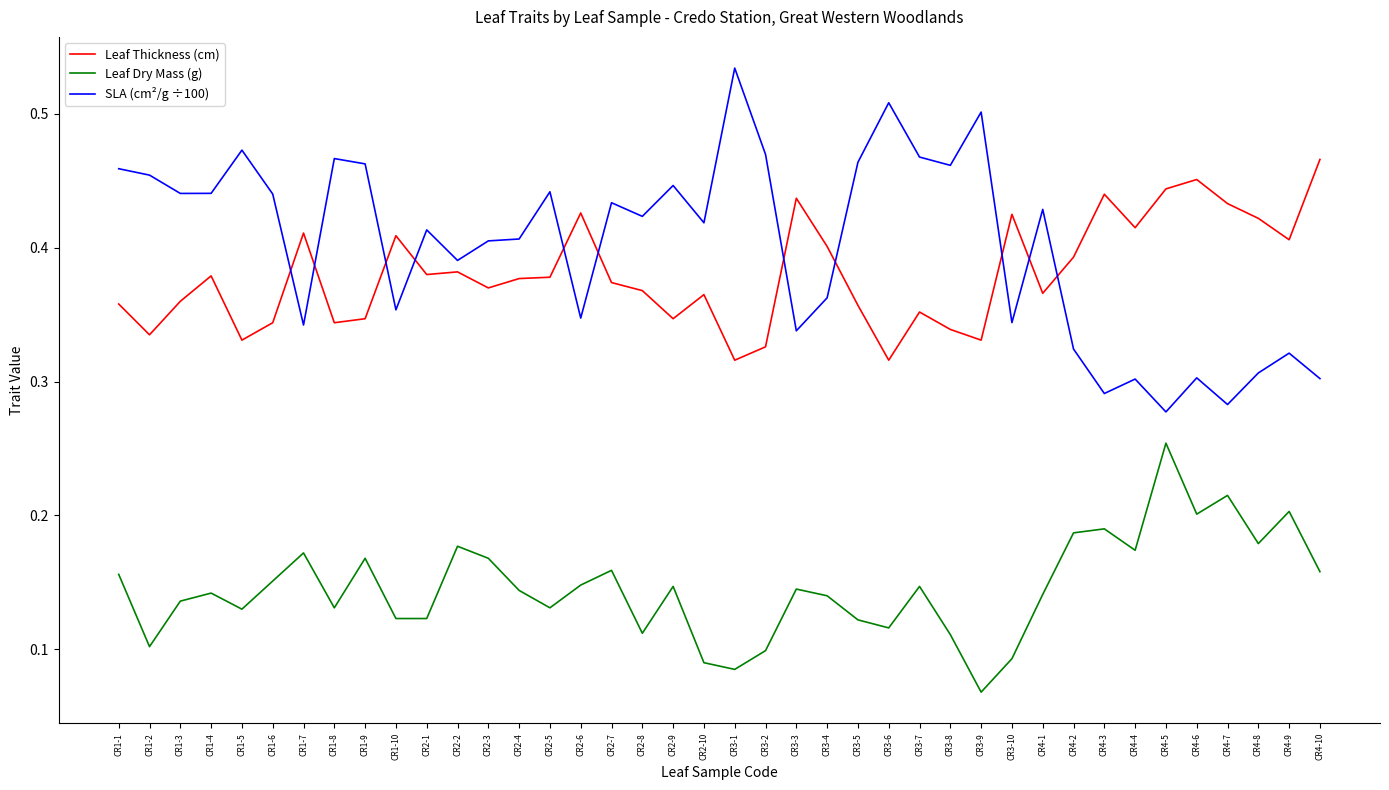

Is the value of Leaf Thickness (cm) at CR2-3 greater than the value of Leaf Dry Mass (g) at CR3-9?

Yes